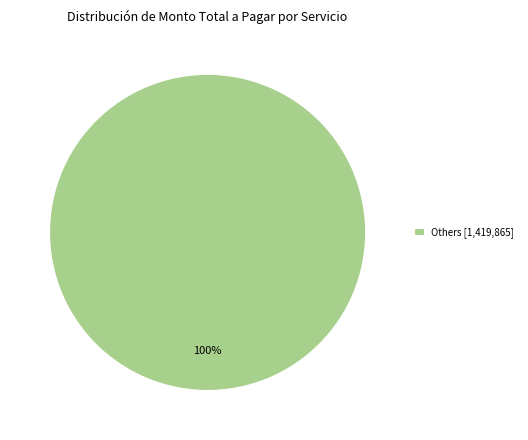

Rank the categories by value from highest to lowest.

Others [1,419,865]